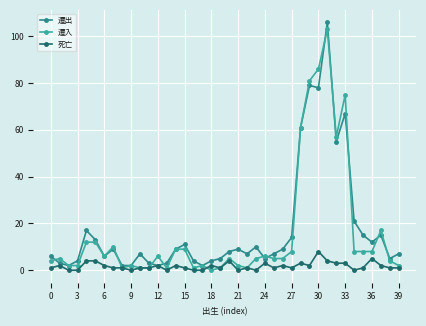

Which series has the widest spread of values?

遷出